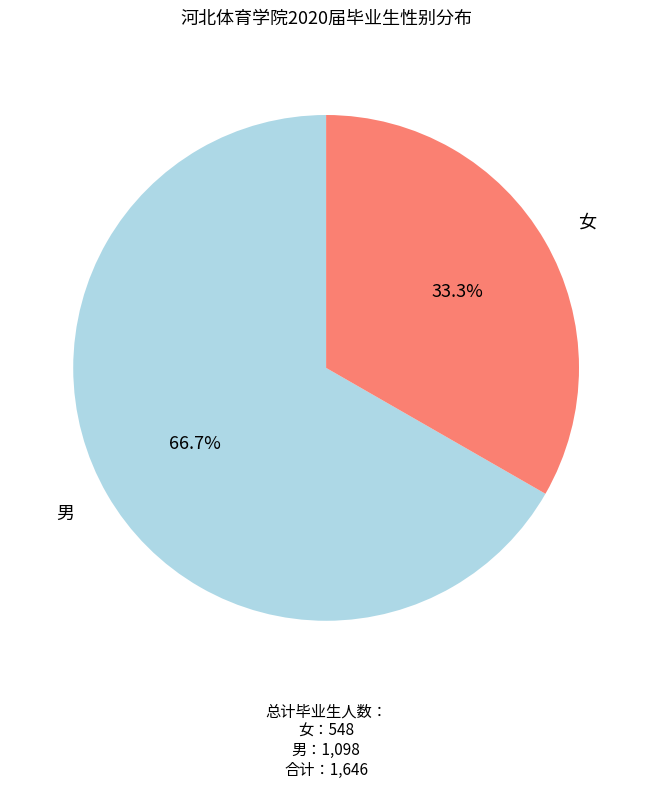

How many slices are in this pie chart?

2